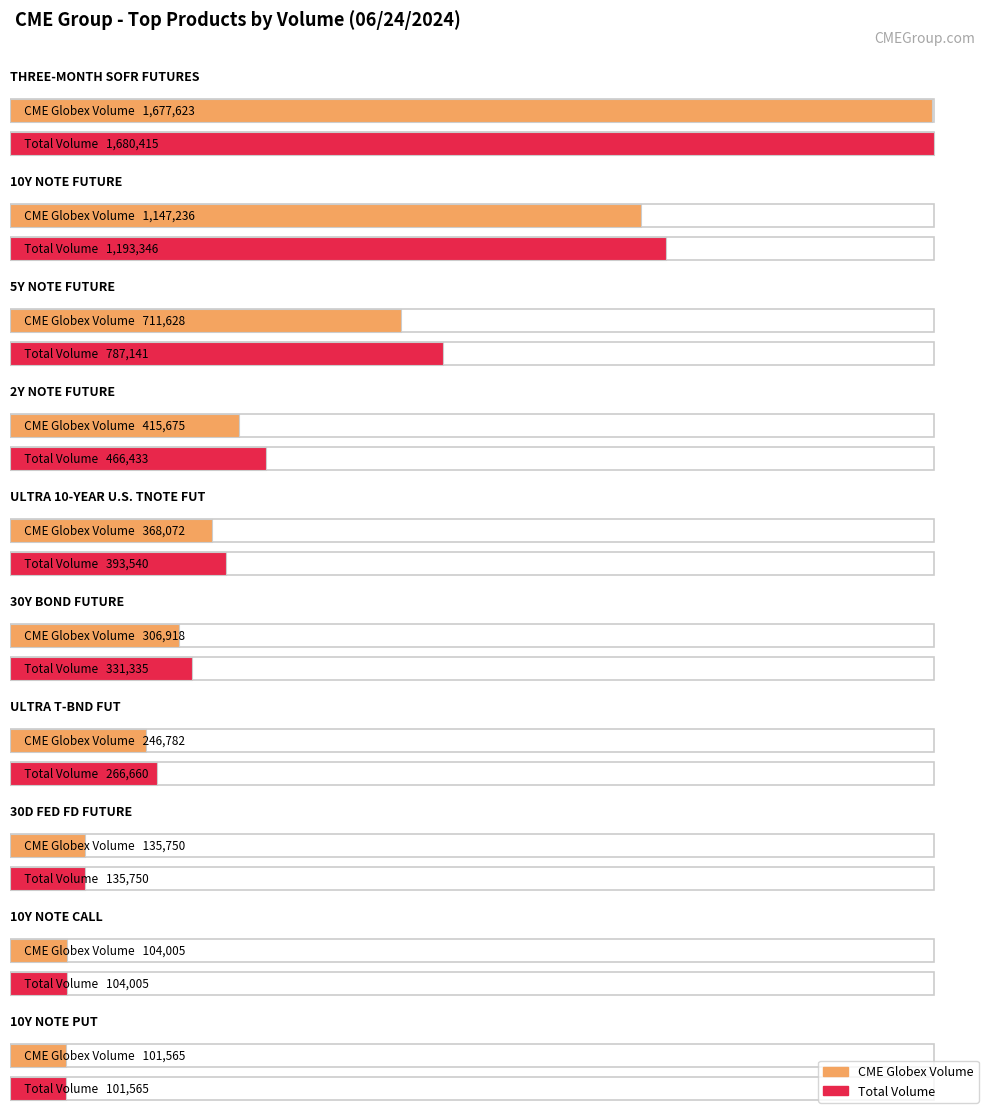

Reading right to left, transcribe all the data shown in this chart.

CME Globex Volume: 101565	104005	135750	246782	306918	368072	415675	711628	1147236	1677623
Total Volume: 101565	104005	135750	266660	331335	393540	466433	787141	1193346	1680415